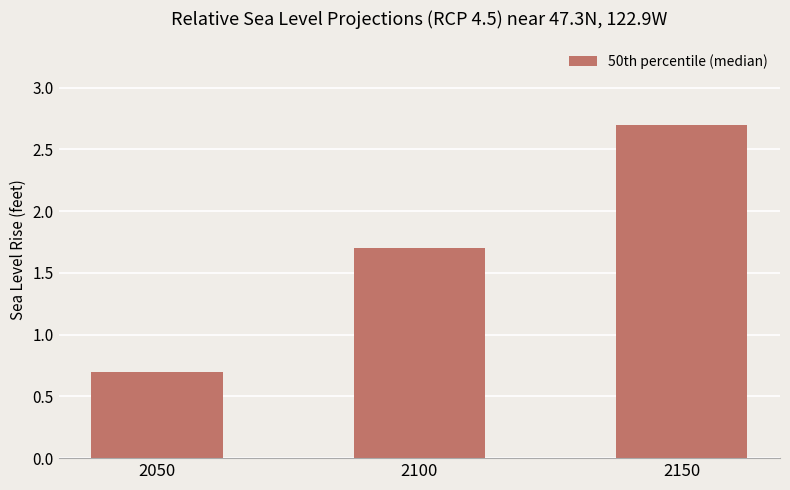

Read the value at 2050.

0.7